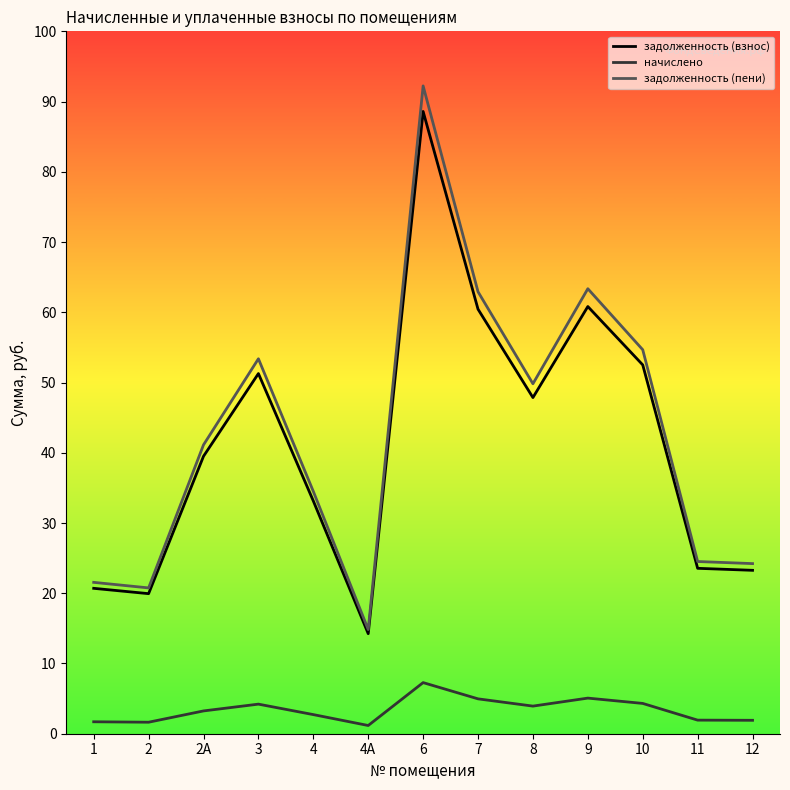

True or false: начислено and задолженность (взнос) intersect in this chart.

False